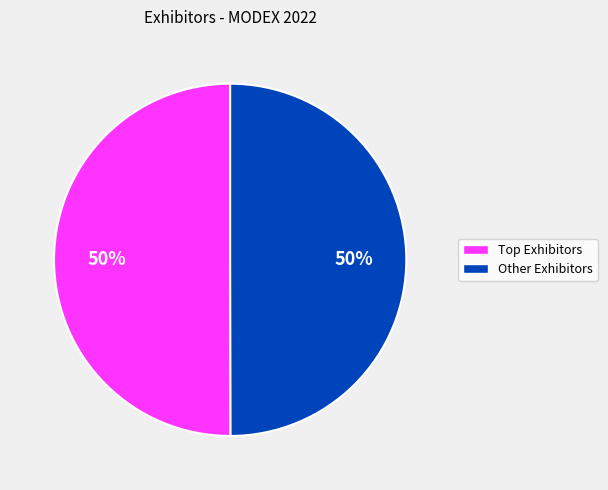

To the nearest percent, what is the average slice percentage?

50%